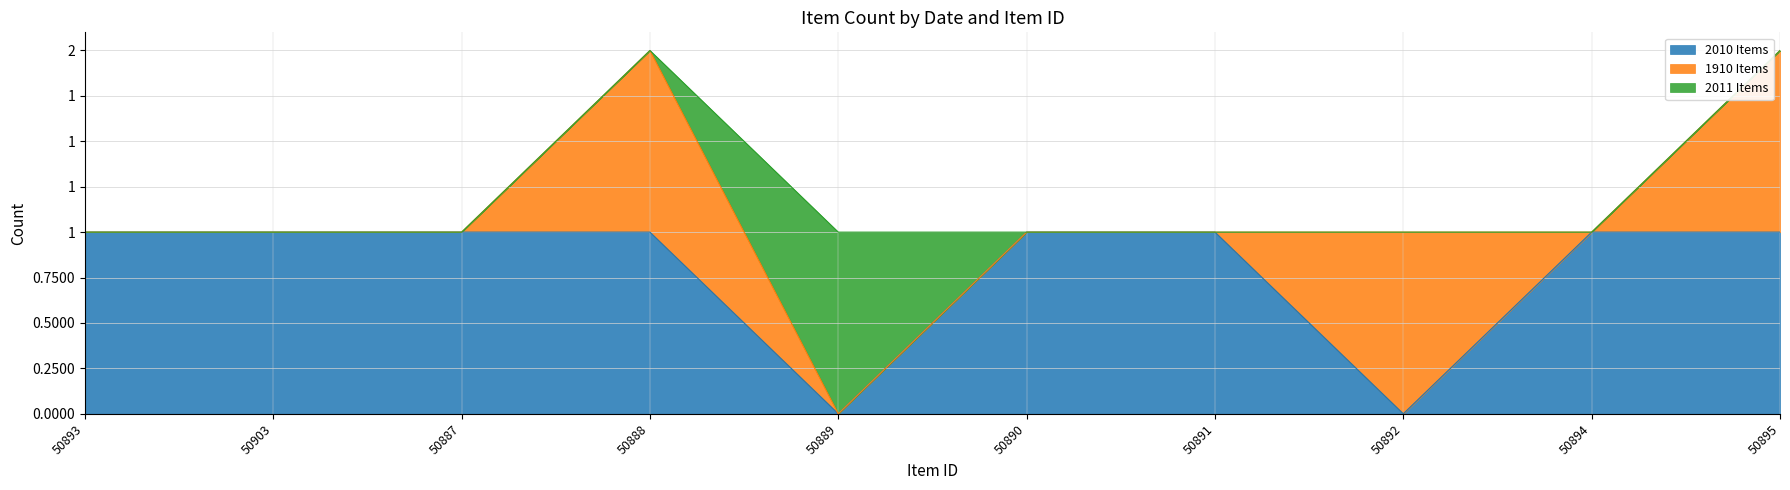

Is it true that 1910 Items equals 0 at 50890?

True